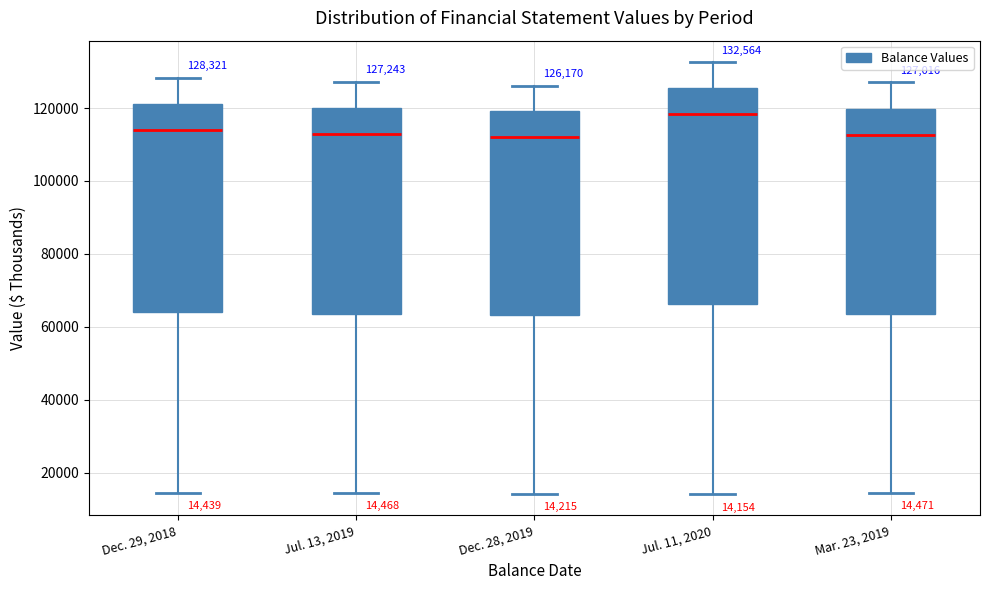

Which box is the tallest, from its lower edge to its upper edge?

Jul. 11, 2020